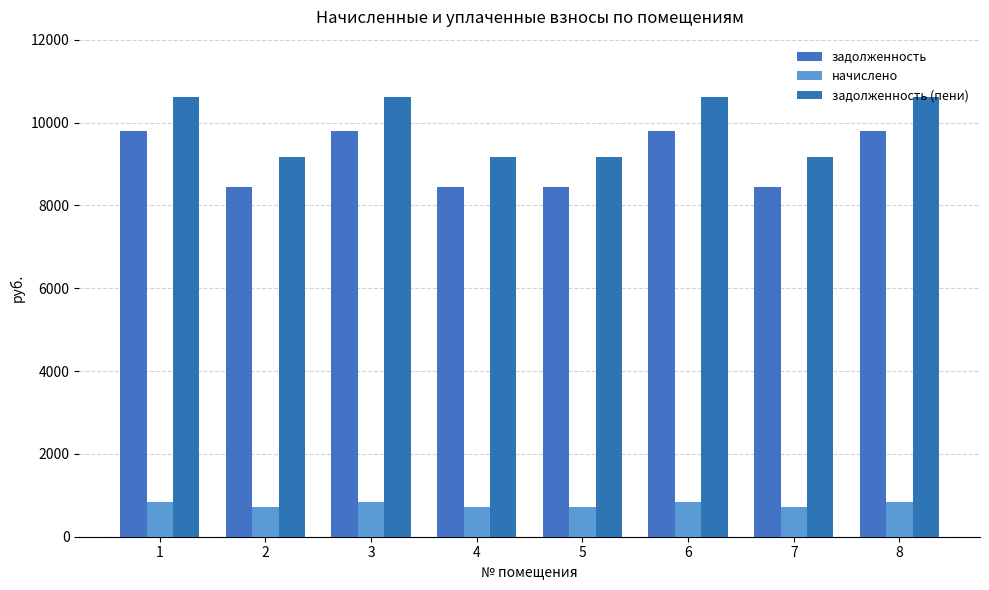

True or false: задолженность has a value of 8448.0 at 2.

True